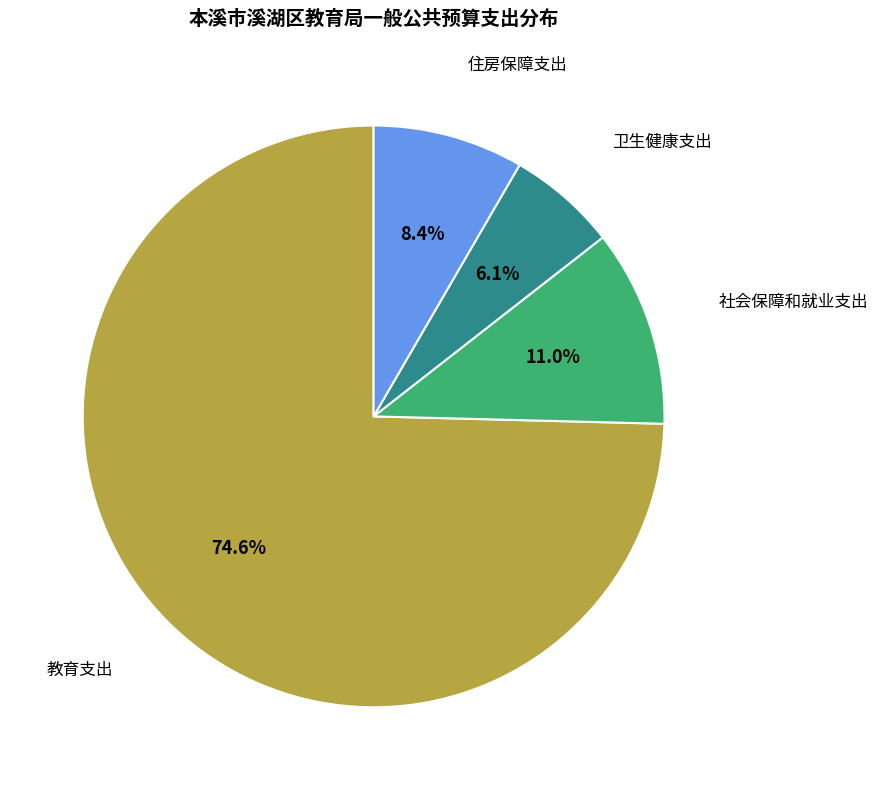

To the nearest percent, what is the average slice percentage?

25%